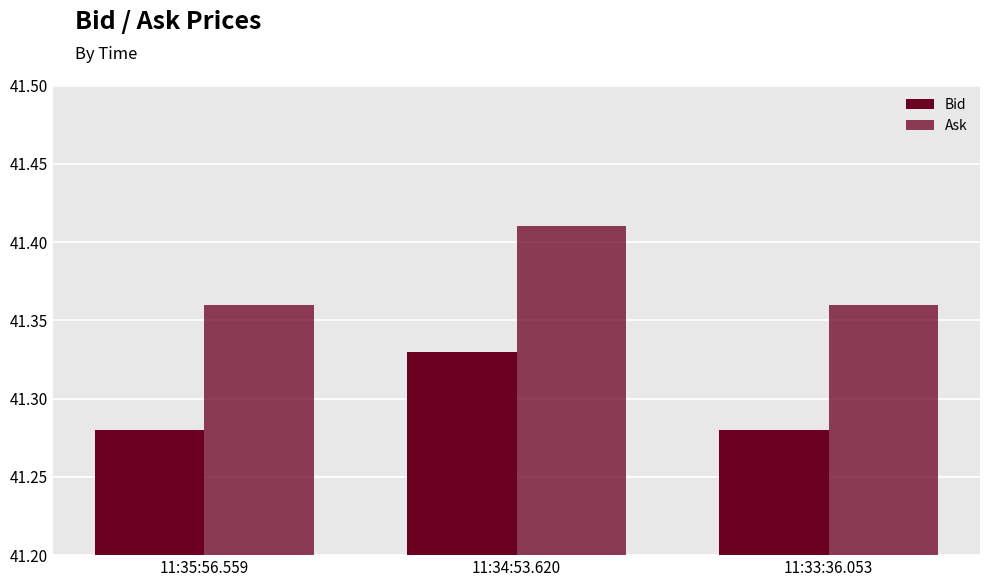

What is the value of the Ask bar at the 3rd from the left?

41.4